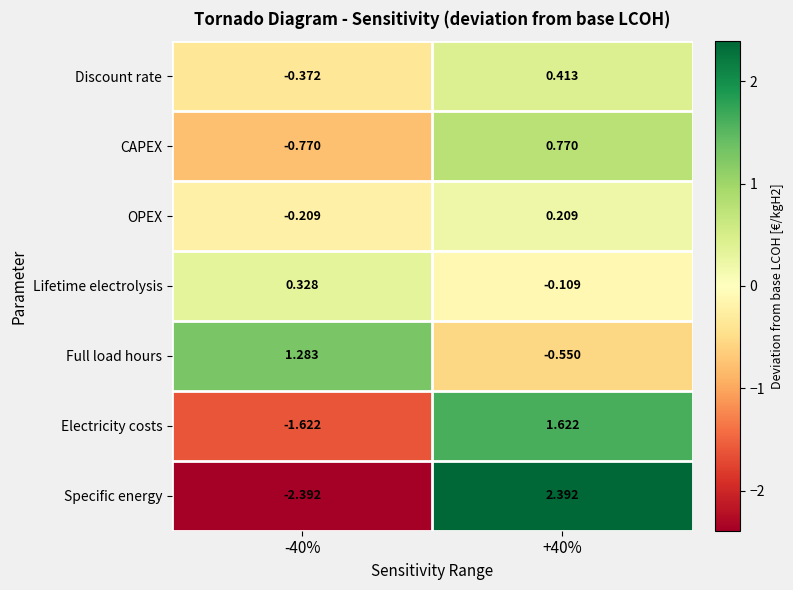

How many data points in Electricity costs are above 1?

1